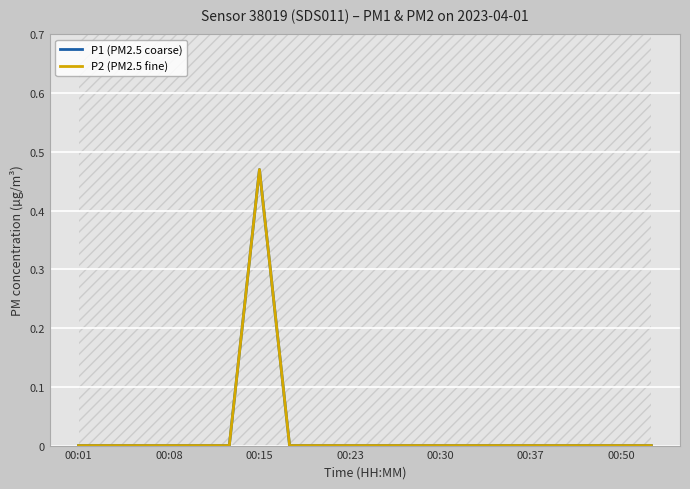

Which series has the widest spread of values?

P1 (PM2.5 coarse)